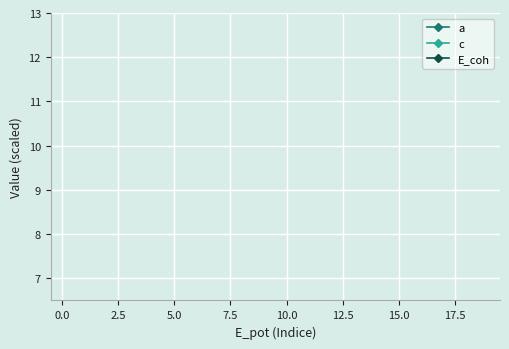

True or false: E_coh has more than 2 interior local peaks.

False